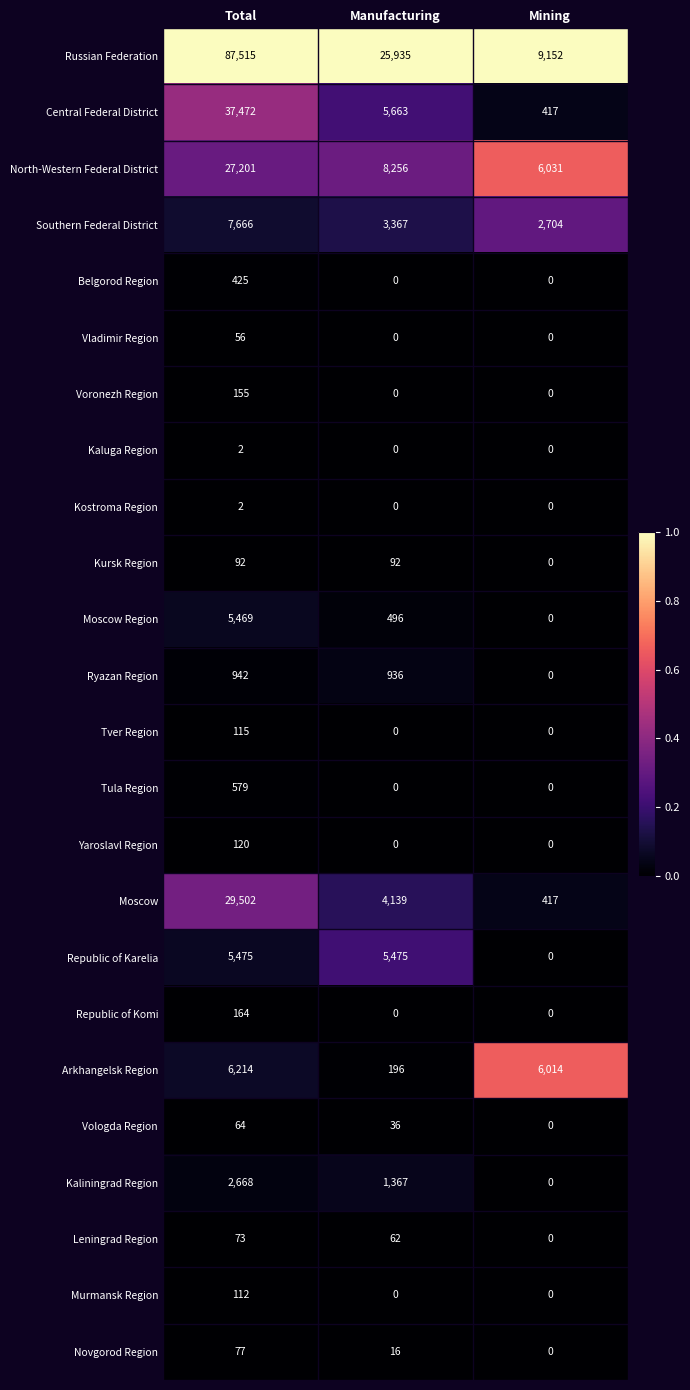

Which series changed the most between Total and Manufacturing?

Russian Federation